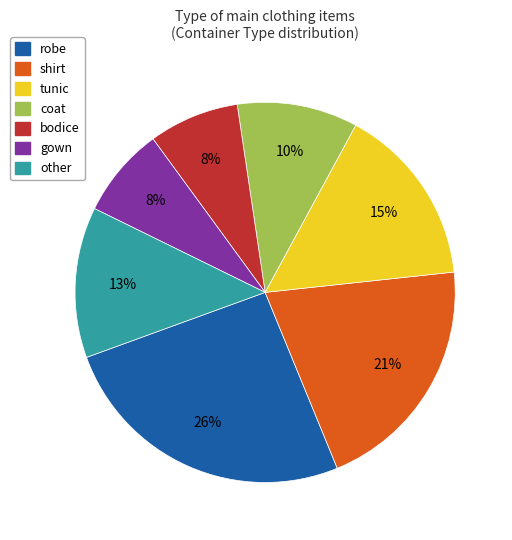

True or false: other accounts for 13% of the total.

True